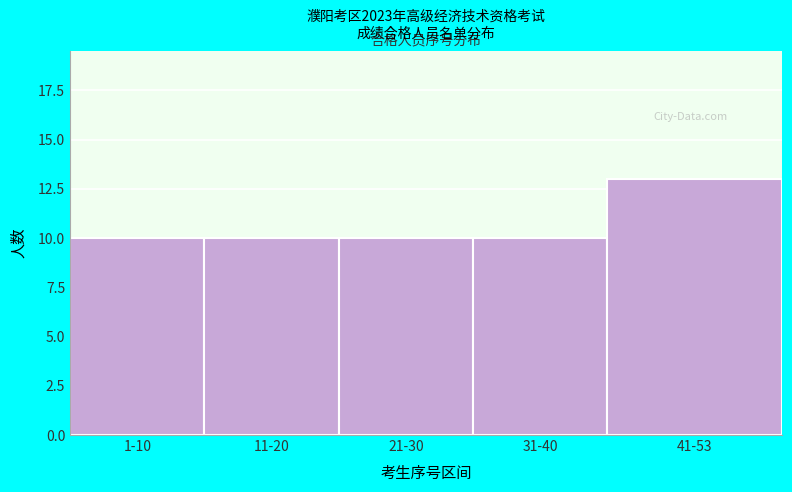

Reading right to left, what are all the values shown in this chart?

41-53=13	31-40=10	21-30=10	11-20=10	1-10=10